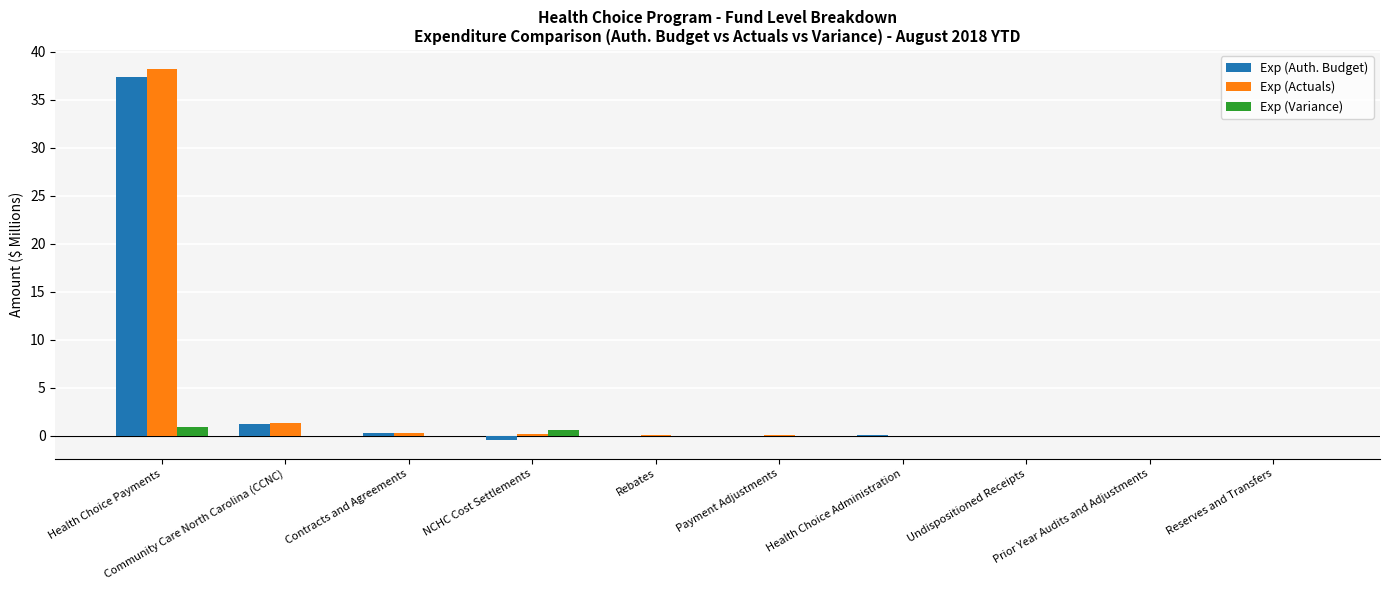

Is it true that Exp (Auth. Budget) equals -0.0 at Payment Adjustments?

True